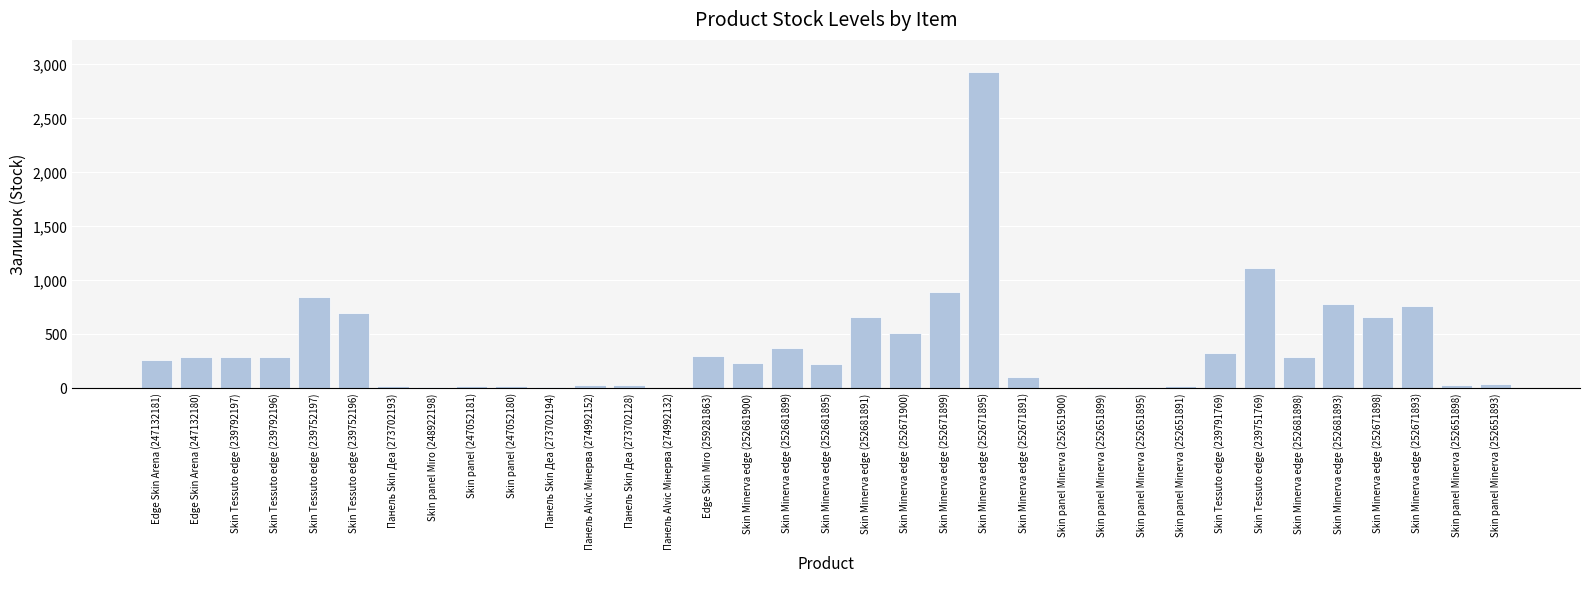

What is the maximum value shown in the chart?

2933